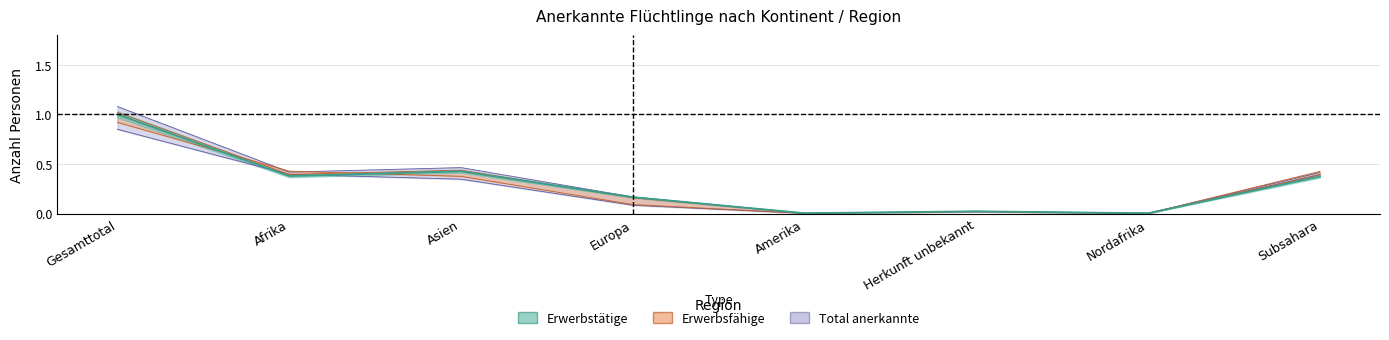

True or false: Erwerbstätige has more than 0 points higher than both neighbors.

True